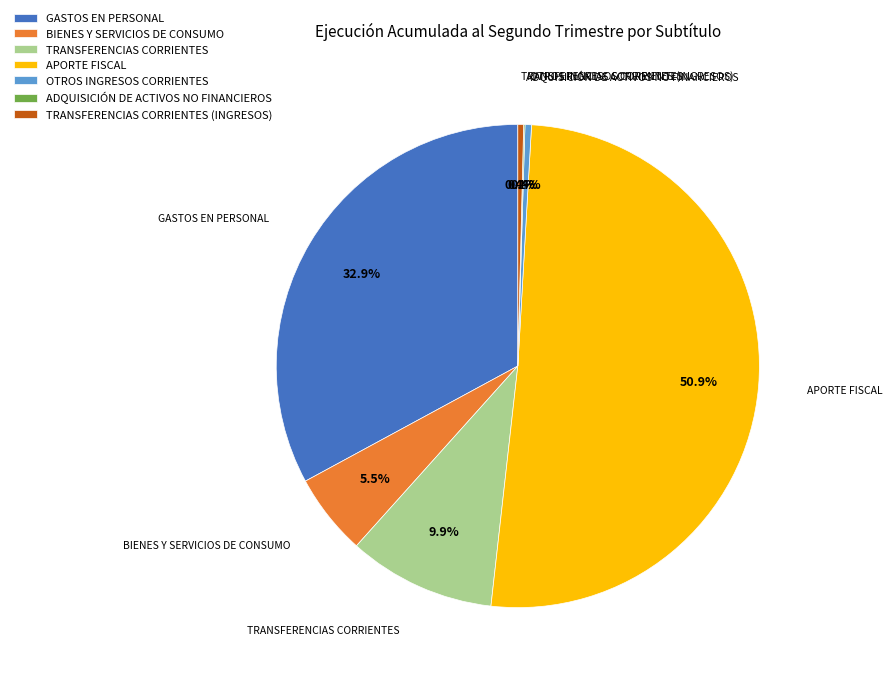

To the nearest percent, what is the average slice percentage?

14%